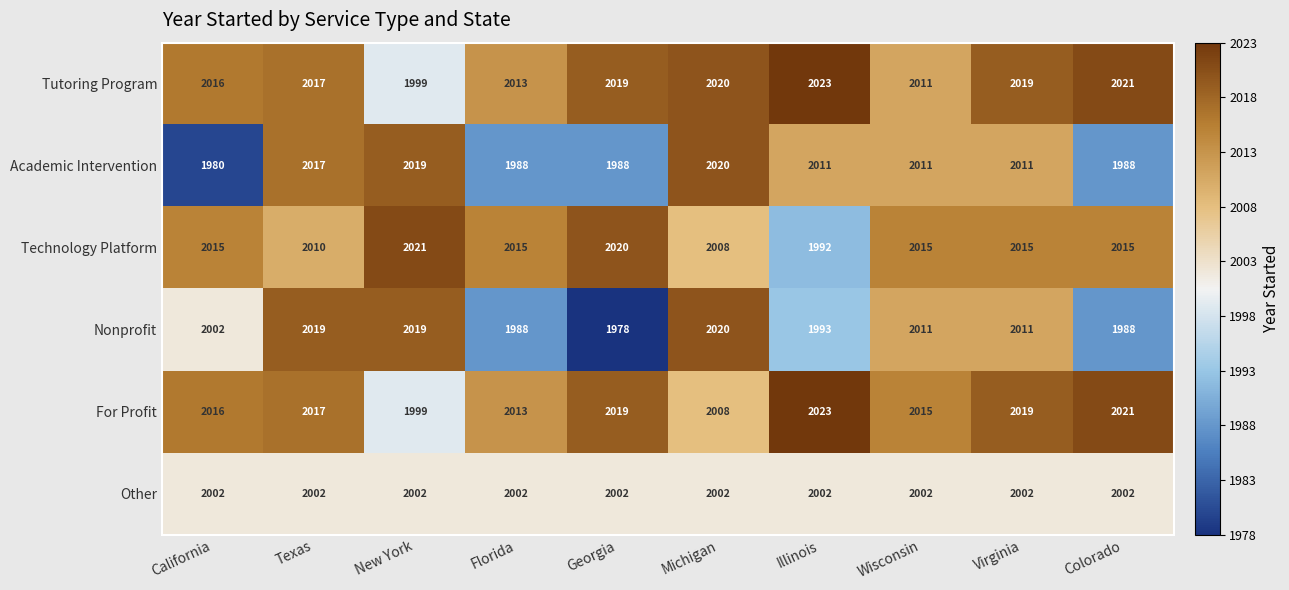

At how many categories does at least one series exceed 2007?

10